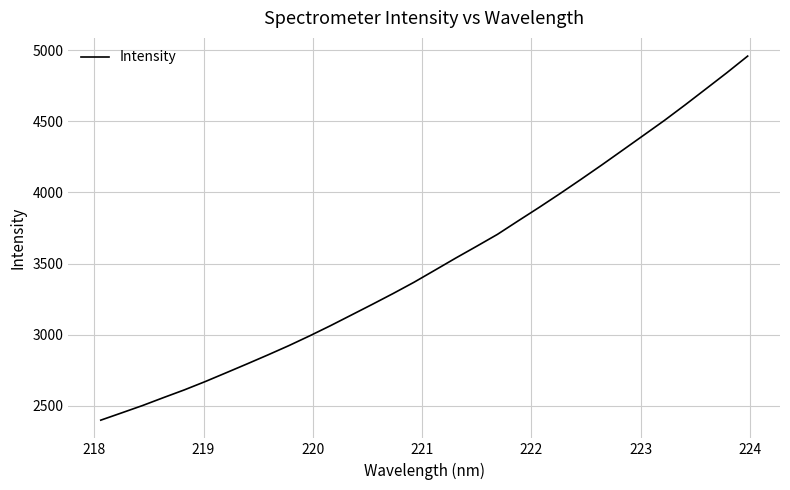

What is the difference between the maximum and minimum values?

2560.8